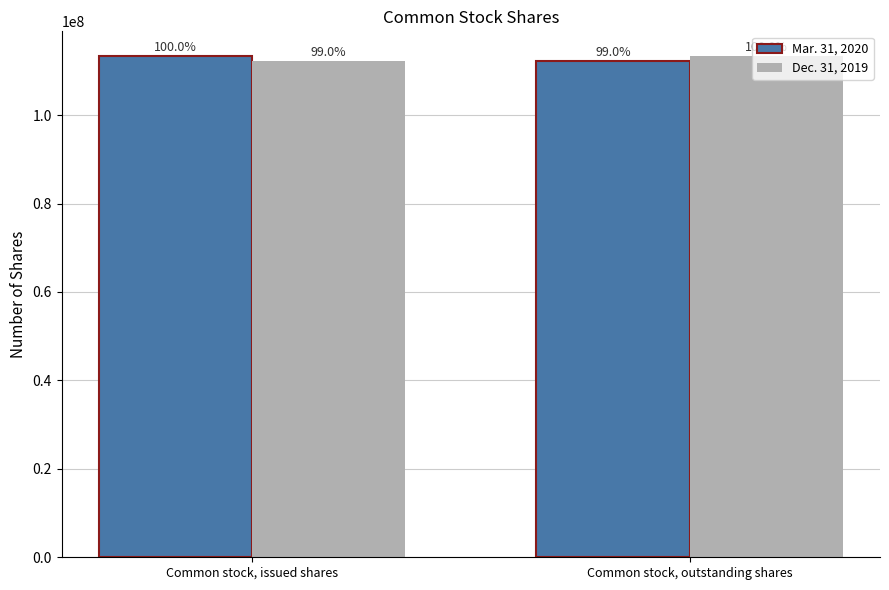

How many bars are there in each group?

2